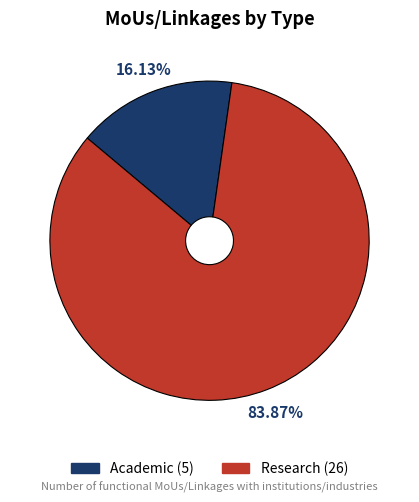

Do Research and Academic together represent more than half of the pie?

Yes